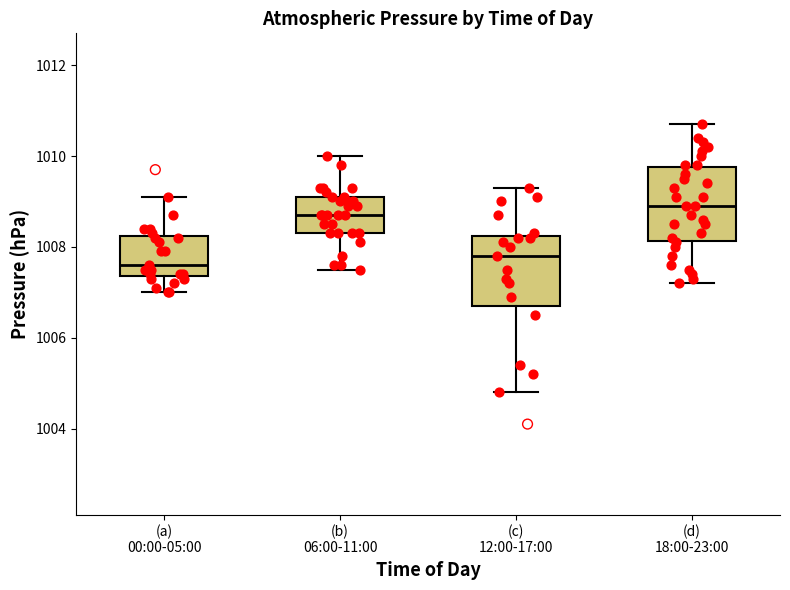

Where is the lower edge of the box for (a) 00:00-05:00 on the y-axis? The values are not printed on the chart, so give them approximately, as read against the axis.

1007.4